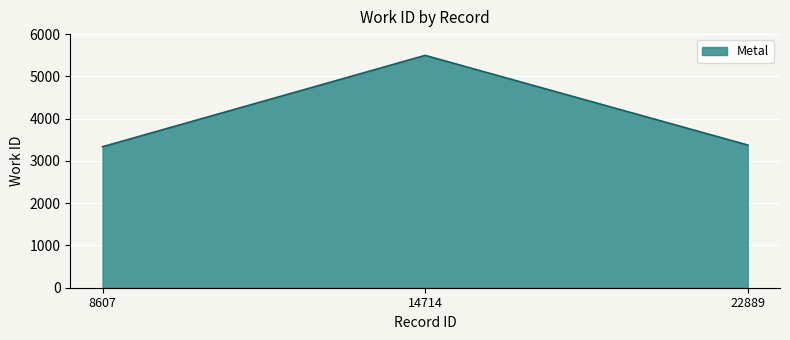

Is it true that the value at 8607 is 5647?

False